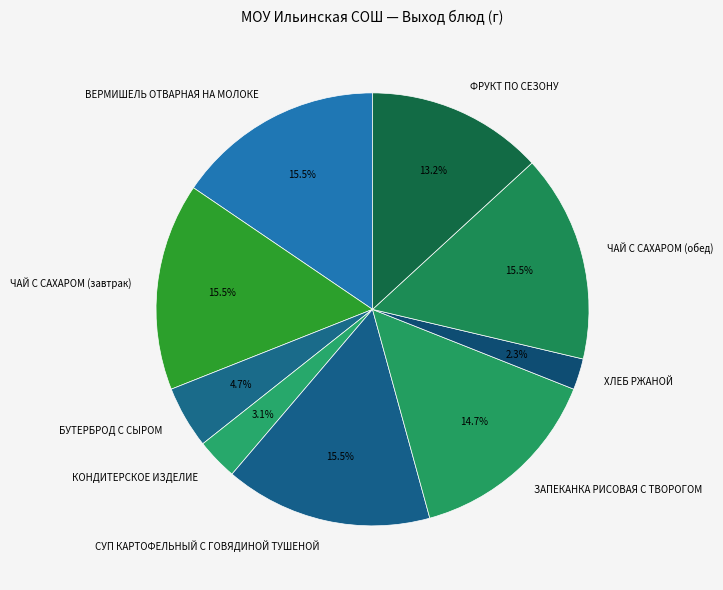

The ХЛЕБ РЖАНОЙ slice represents 2% of the pie. True or false?

True